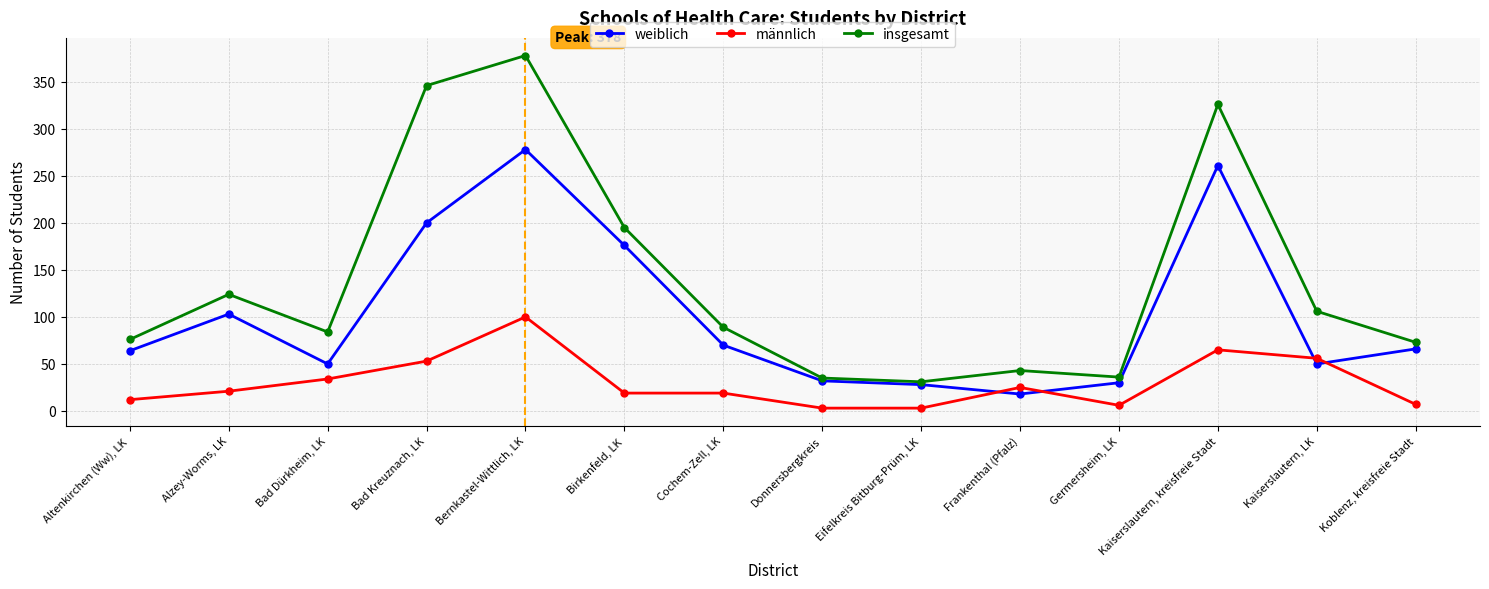

The value of insgesamt at Alzey-Worms, LK is 190. True or false?

False